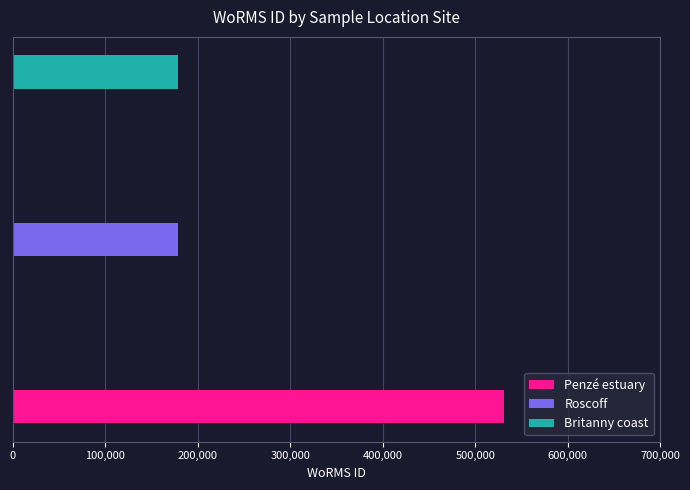

Which label corresponds to the largest value in the chart?

Penzé estuary